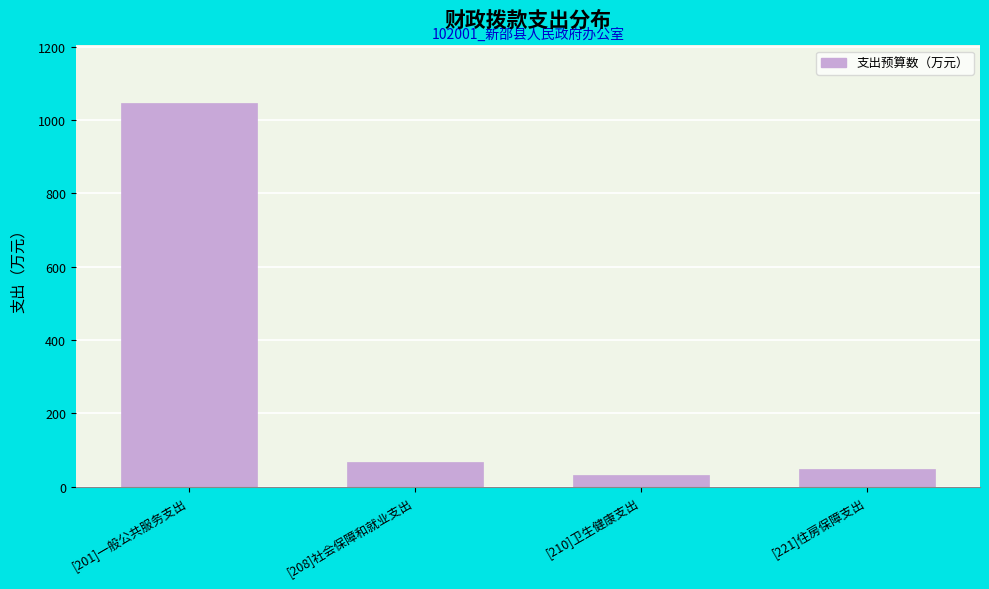

Reading left to right, list all the values displayed in this chart.

[201]一般公共服务支出=1046.5	[208]社会保障和就业支出=68.0	[210]卫生健康支出=32.5	[221]住房保障支出=47.8